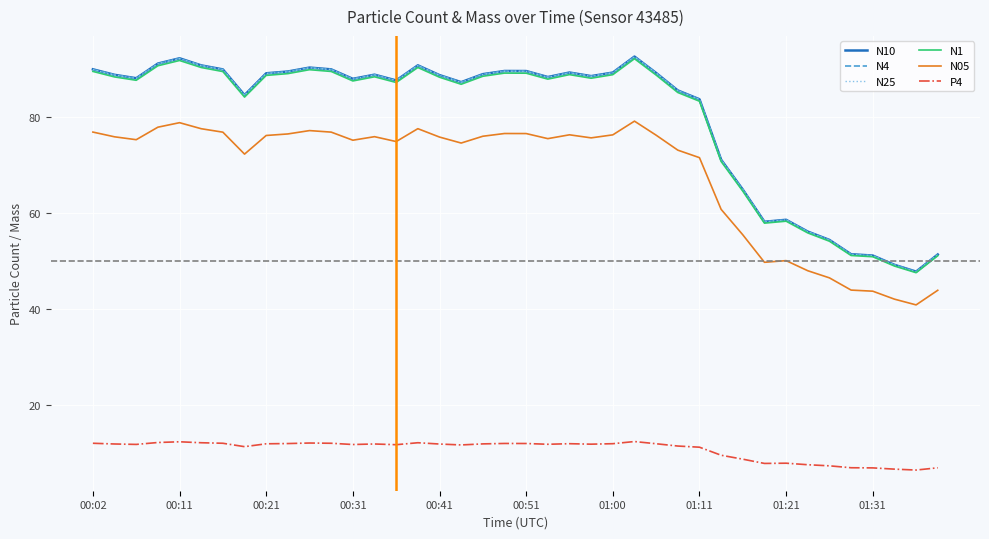

True or false: N1 and P4 intersect in this chart.

False